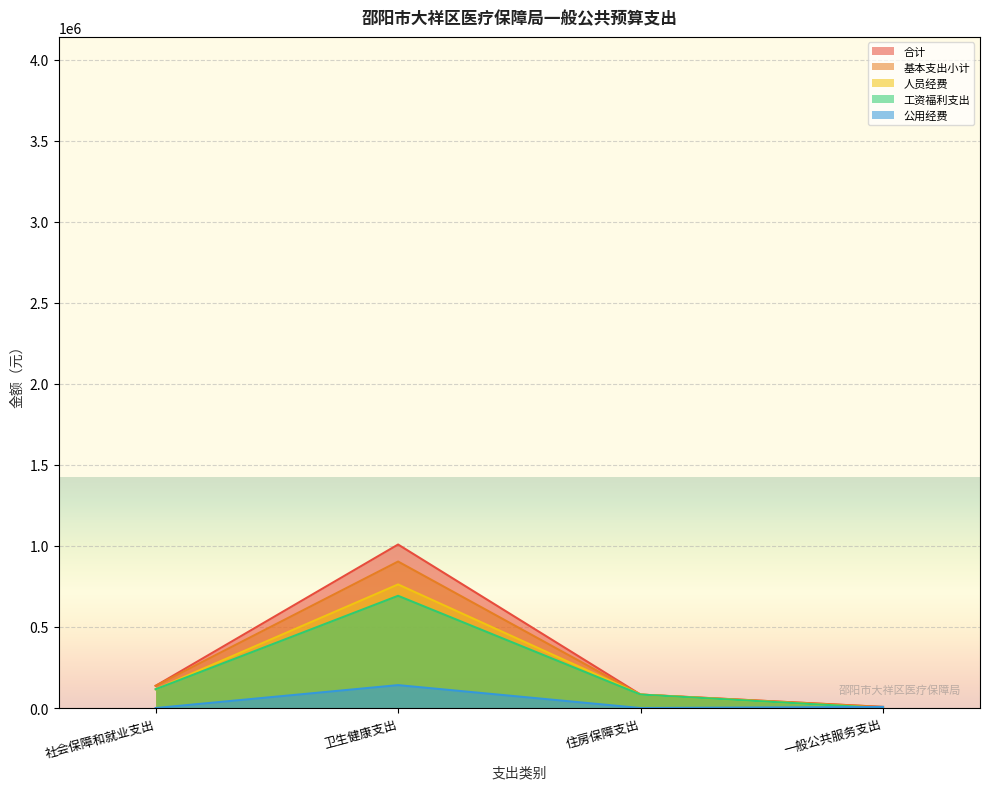

List the series in order of their peak value, highest first.

合计, 基本支出小计, 人员经费, 工资福利支出, 公用经费